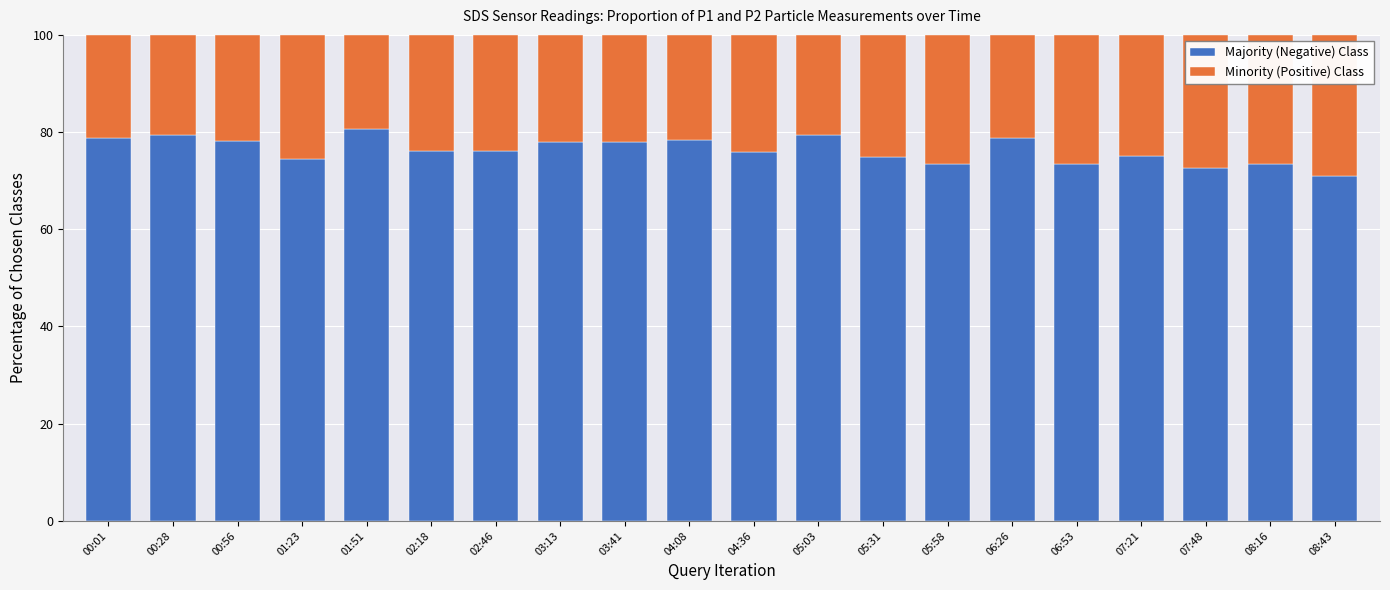

What is the total value across all series at 04:08?

100.0